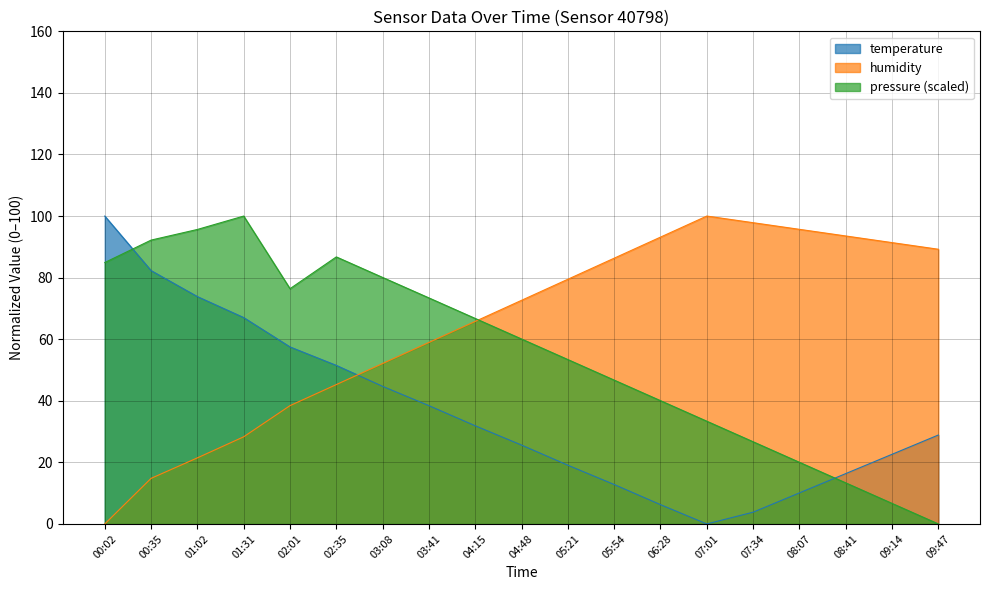

Where is pressure nearest to the value 50?

05:54